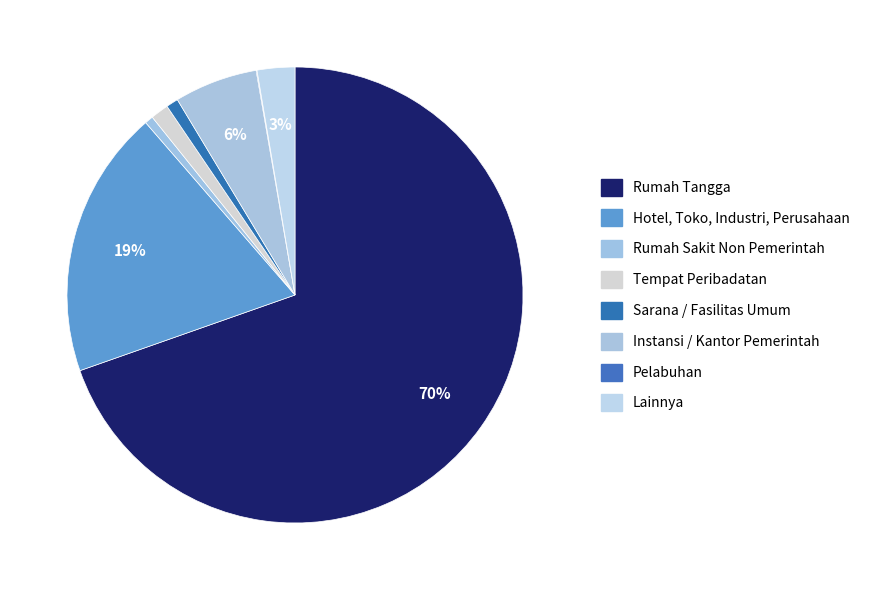

Which slice represents more than half of the pie?

Rumah Tangga